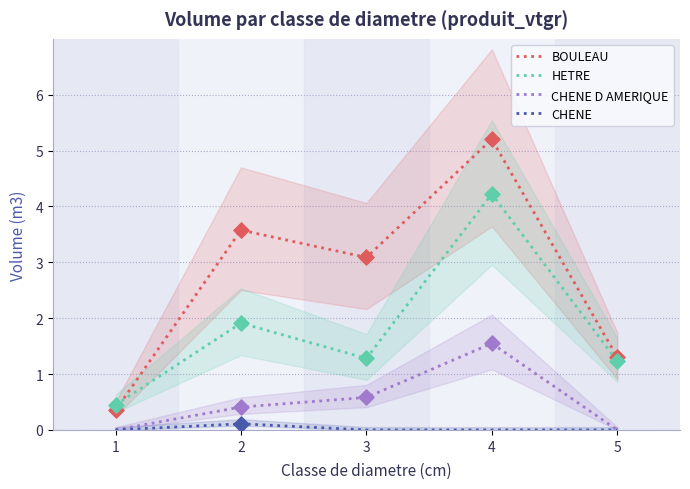

What is the total value across all series at 1?

0.8